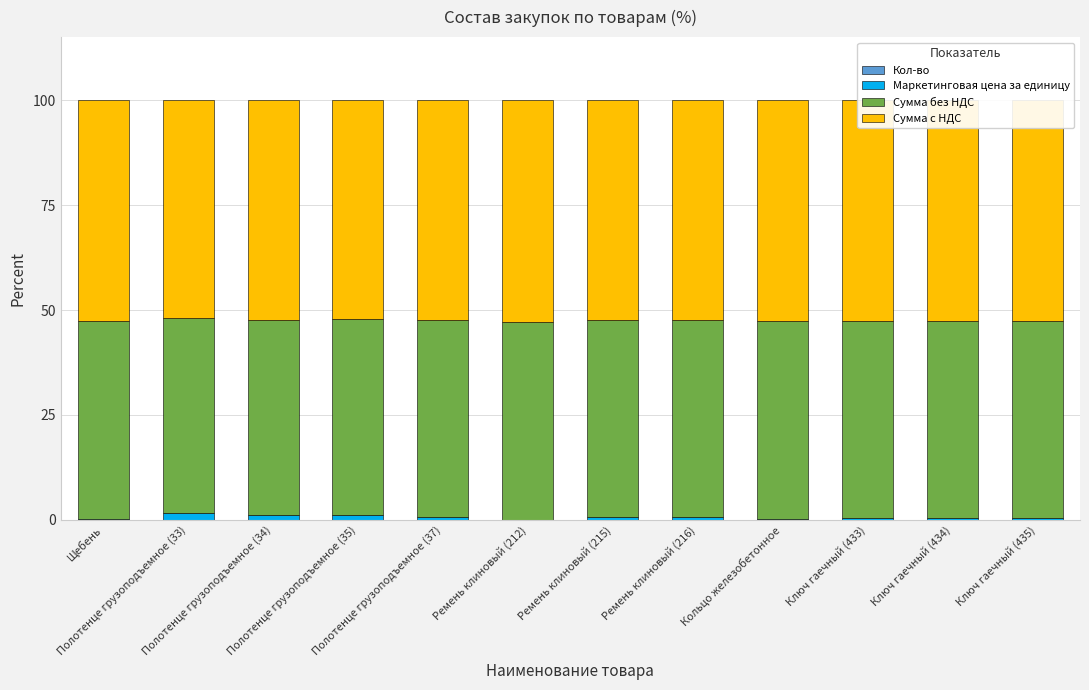

What position from the left is Ремень клиновый (212)?

6